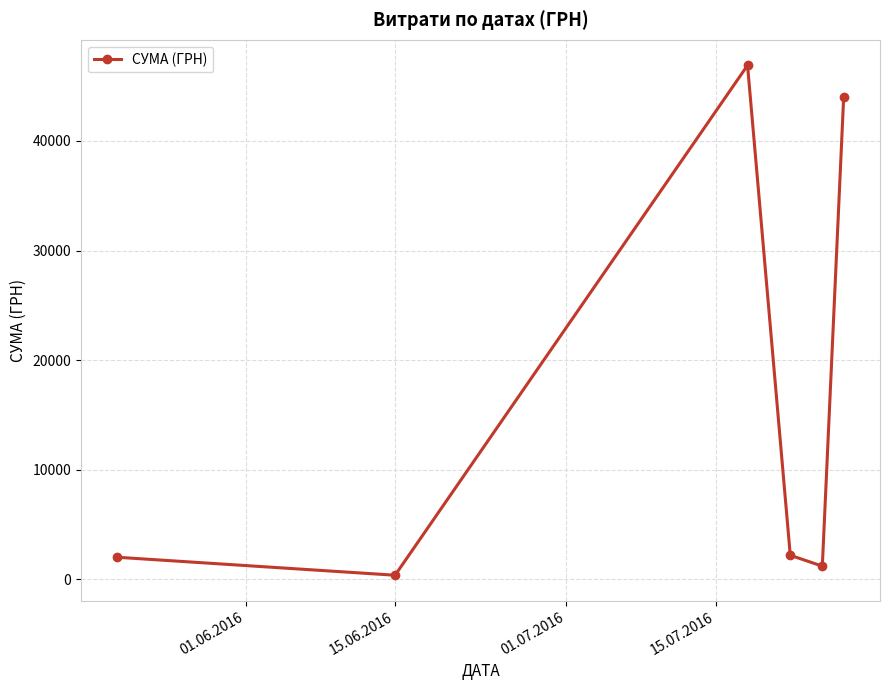

What is the maximum value shown in the chart?

46904.0